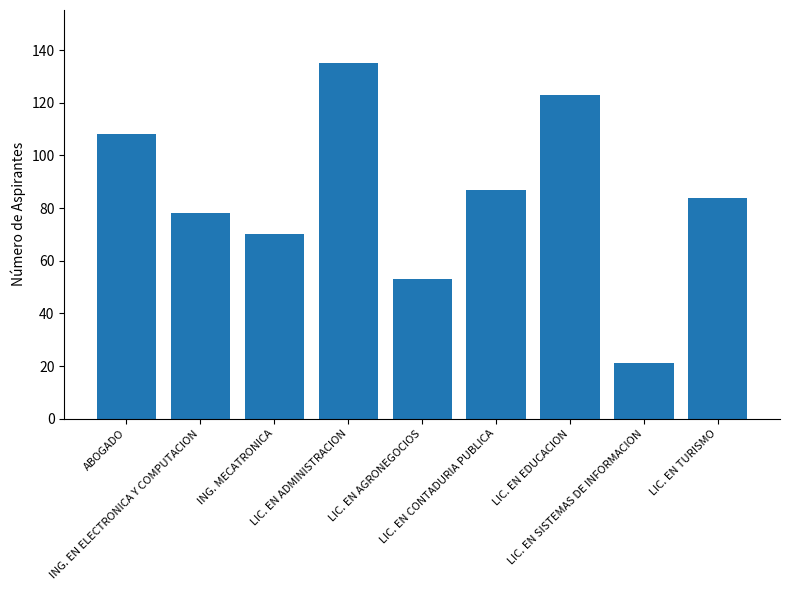

What is the label of the 7th bar from the left?

LIC. EN EDUCACION